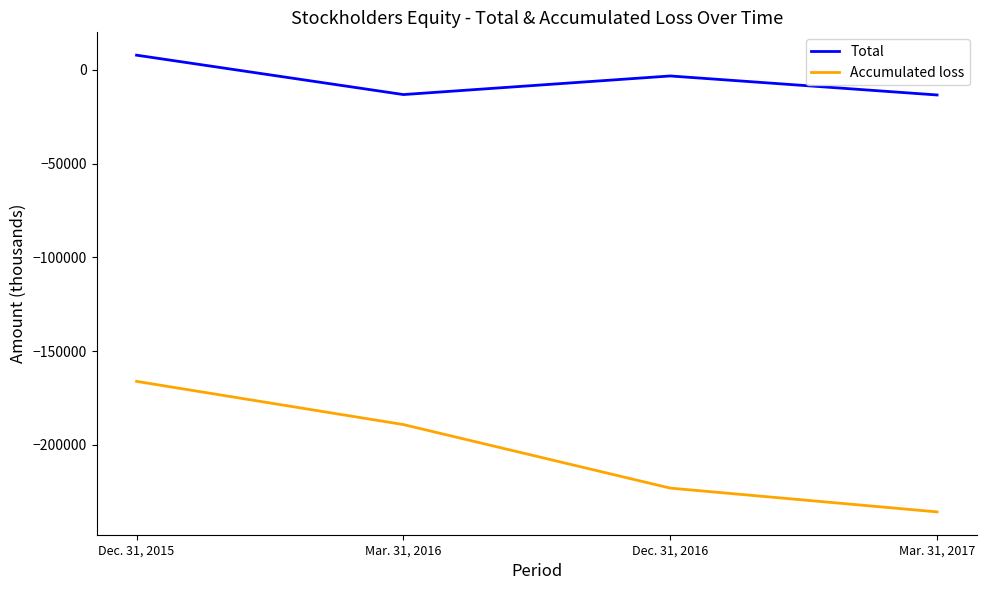

How many interior local valleys does the Total series have?

1